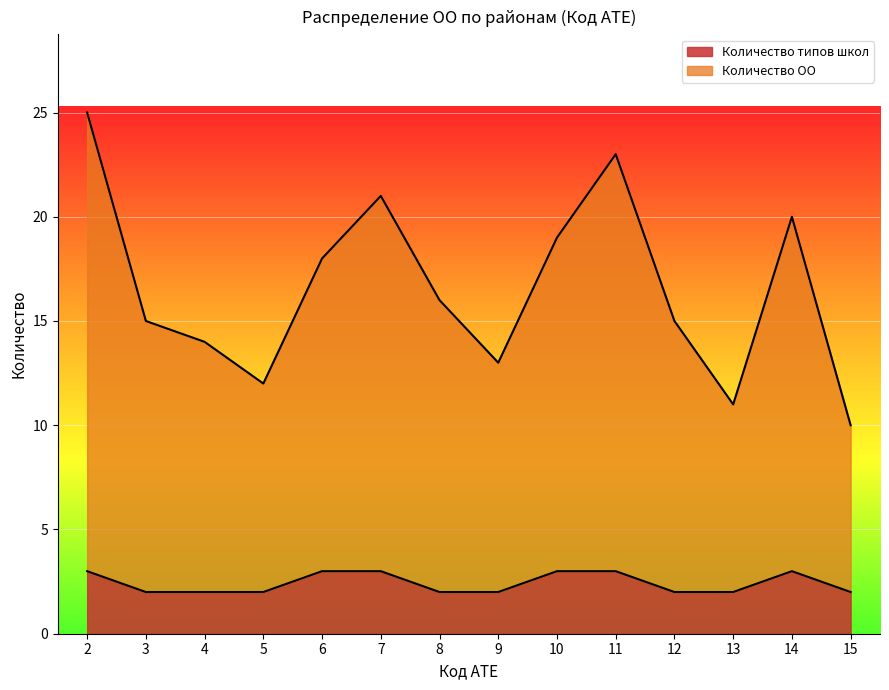

What is the difference between the maximum and minimum values in the Количество типов школ series?

1